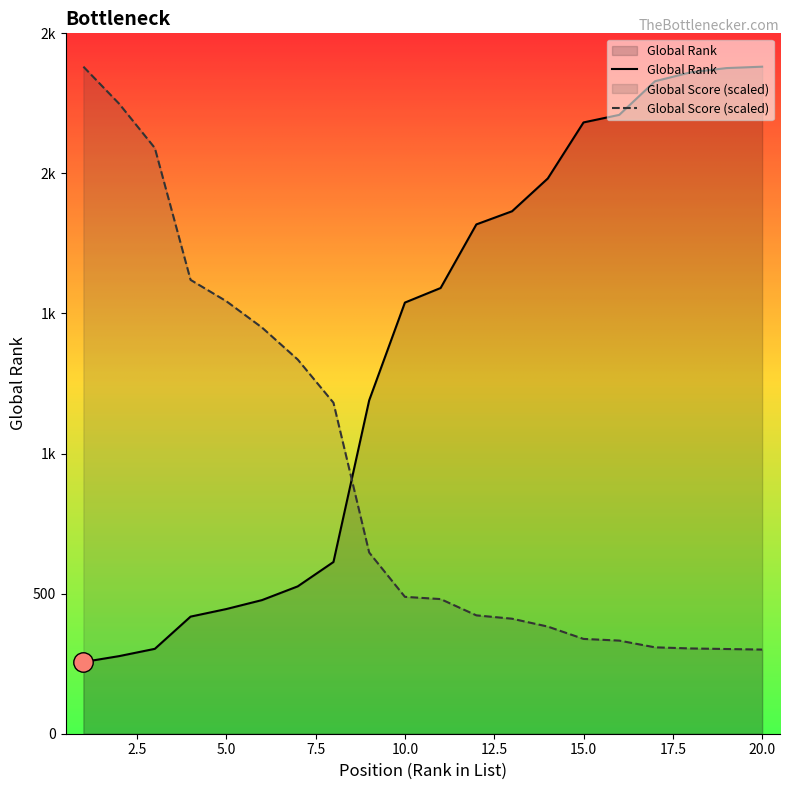

Which series has the largest range (max minus min)?

Global Rank